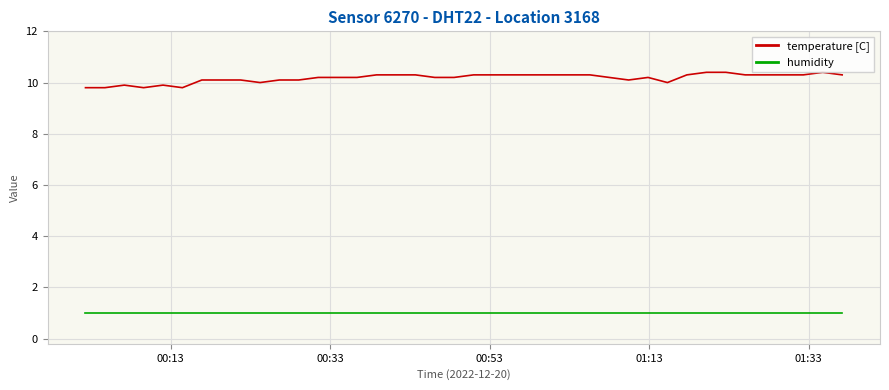

What is the maximum value for temperature [C]?

10.4